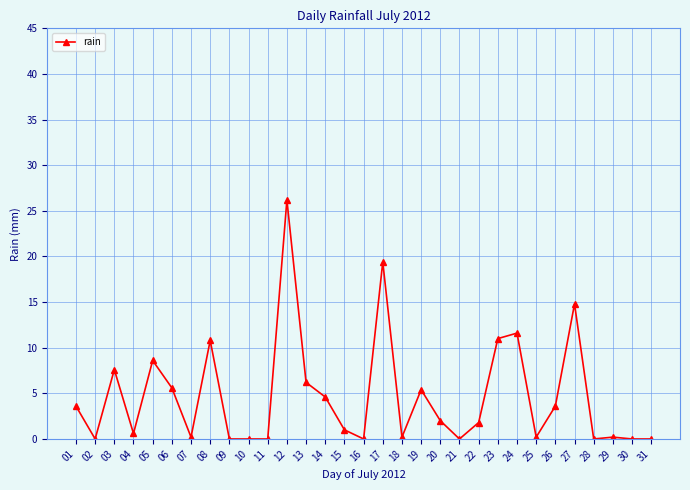

Which has a higher value, 04 or 14?

14